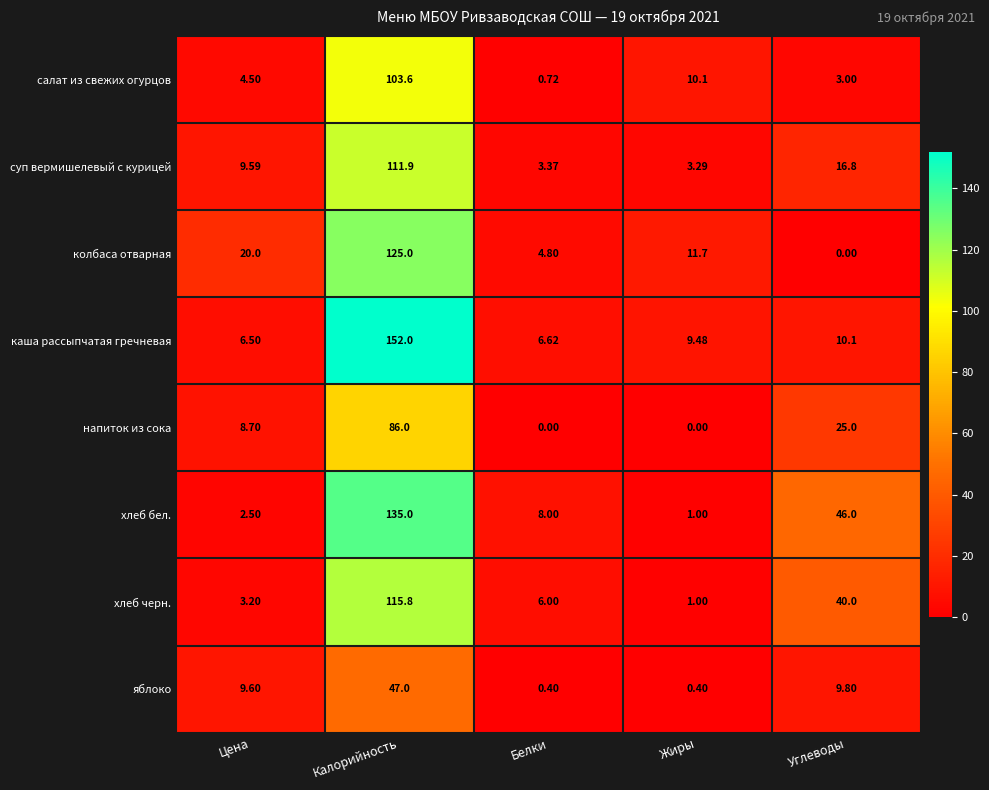

What is the total value across all series at Белки?

29.9